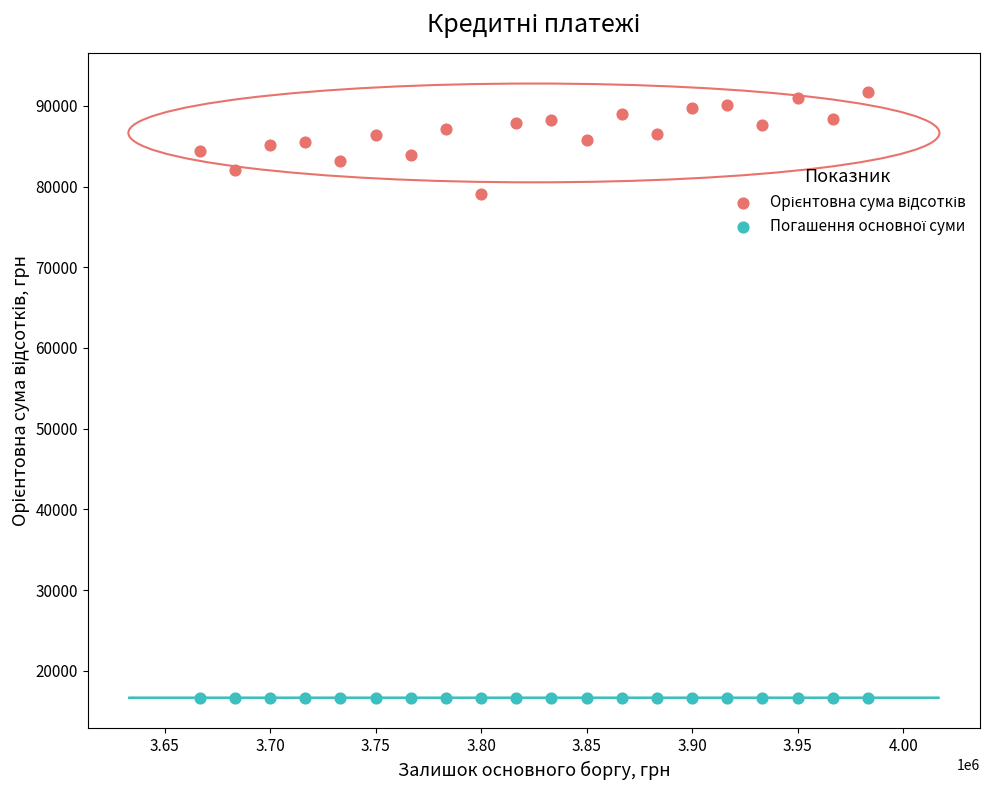

Across all series, what Y value is closest to 54179?

79022.8